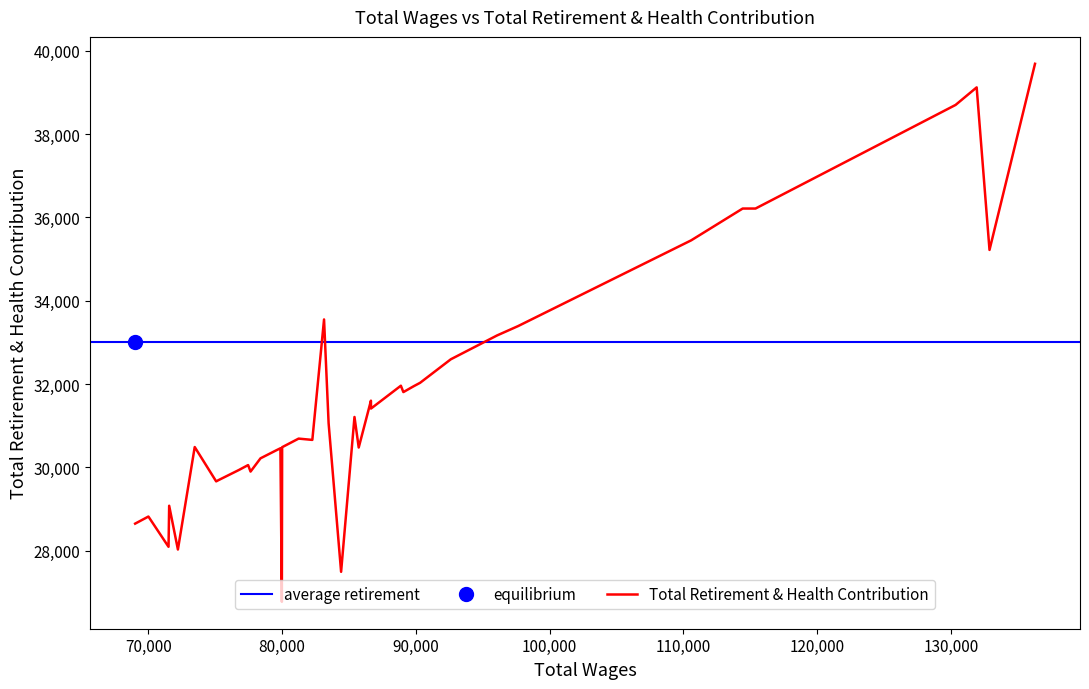

True or false: there are more than 2 points higher than both neighbors.

True